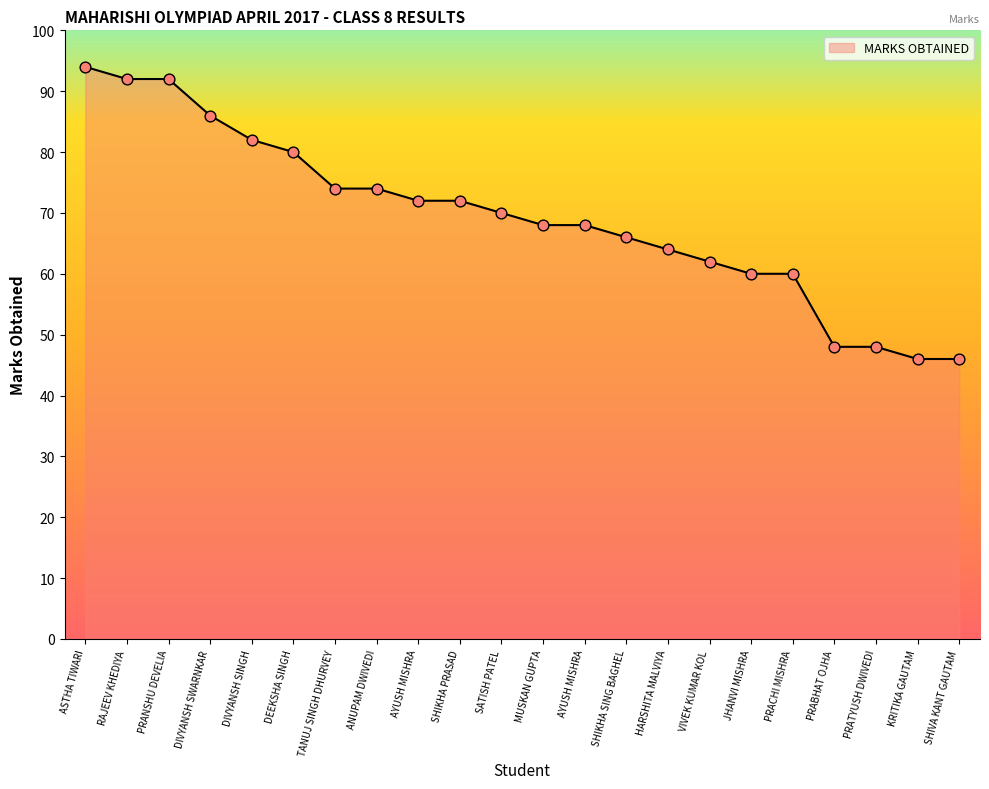

How many lines are shown in the chart?

1